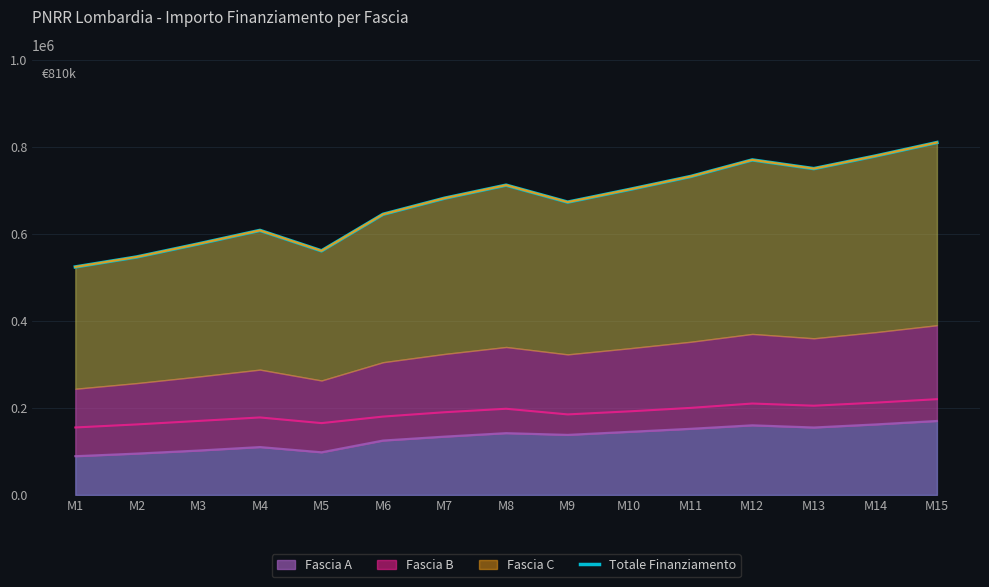

How many lines are shown in the chart?

1